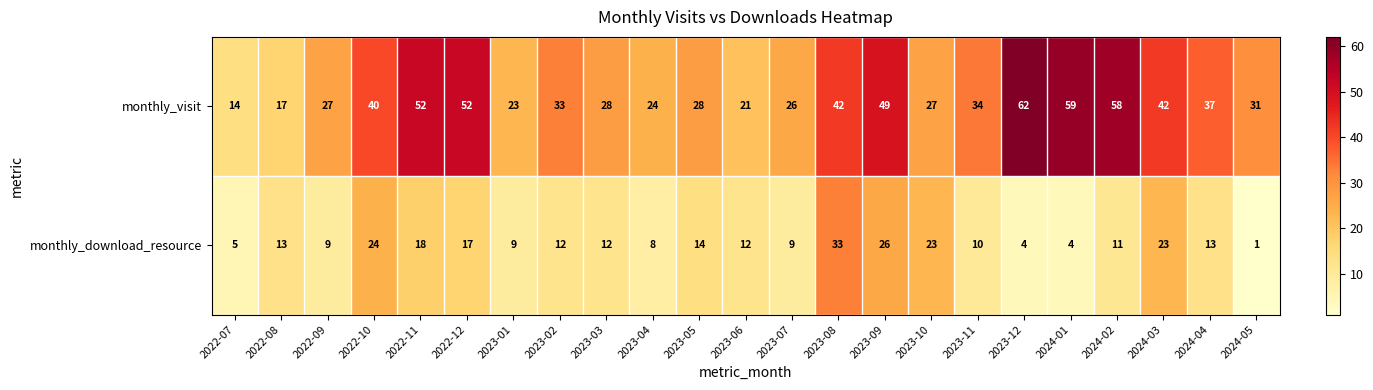

What is the difference between the second highest and minimum values in the monthly_download_resource series?

25